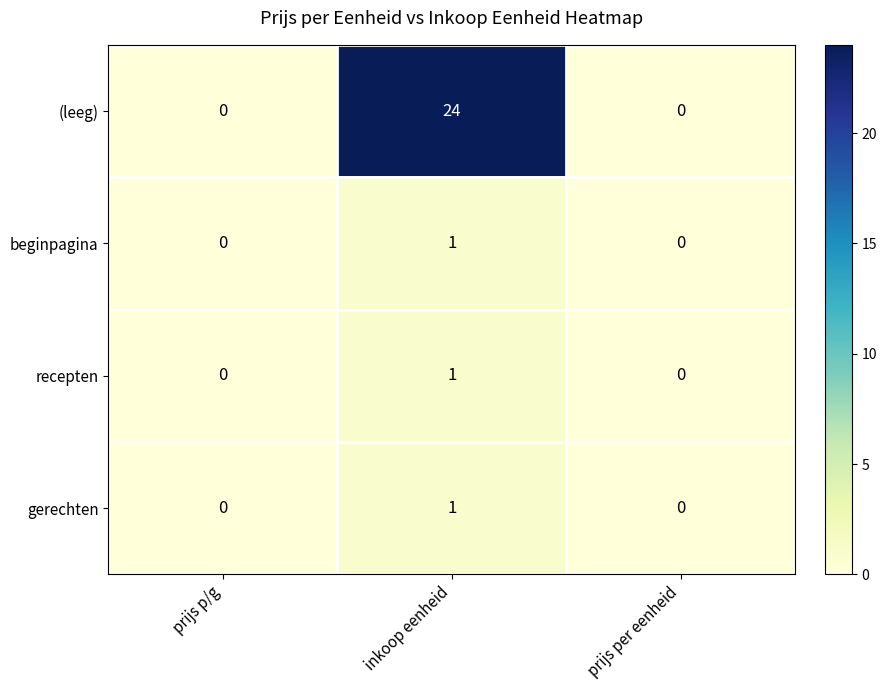

The (leeg) series shows 24 at inkoop eenheid. True or false?

True